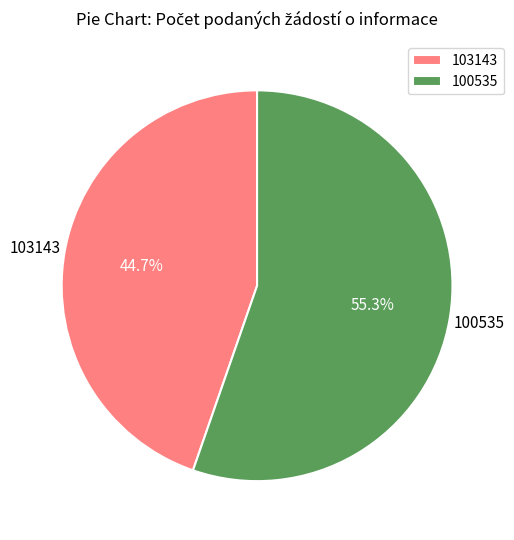

Which slice is the smallest?

103143